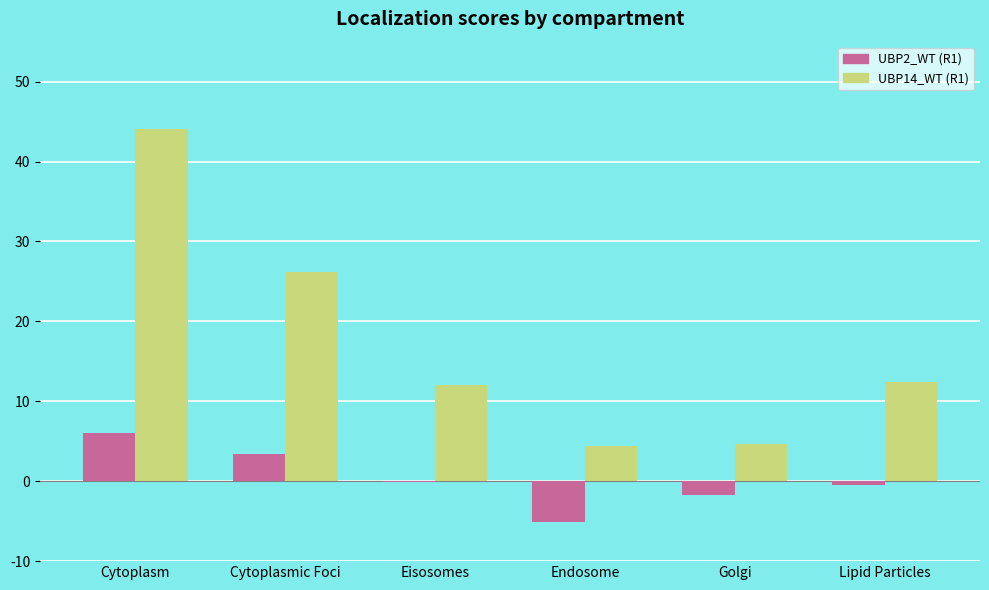

What is the total value across all series at Lipid Particles?

11.9